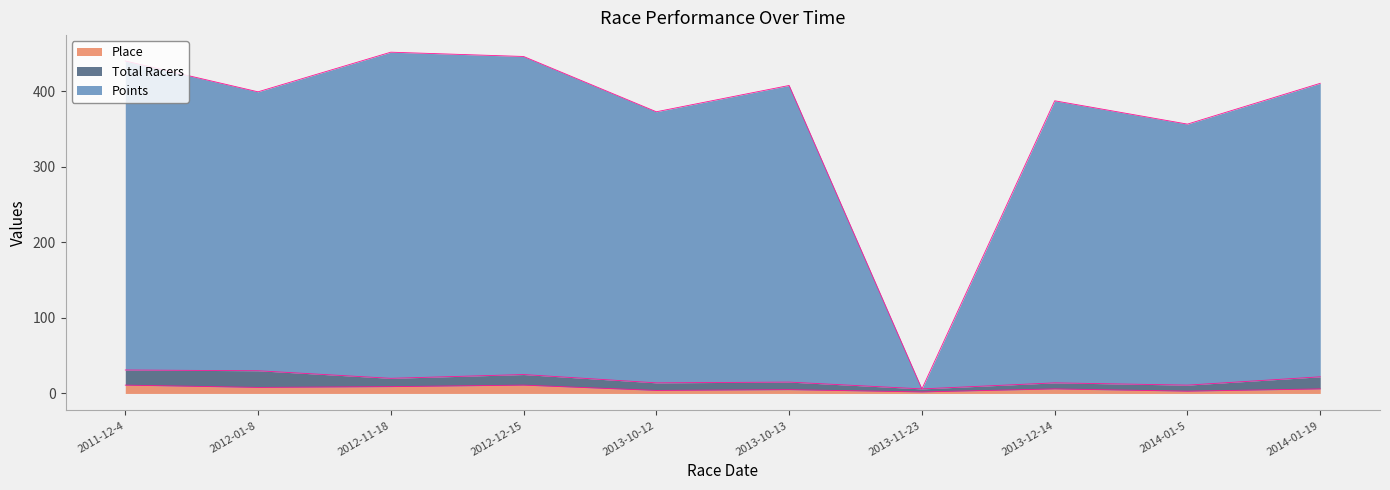

How many values in the Place series exceed 6?

4